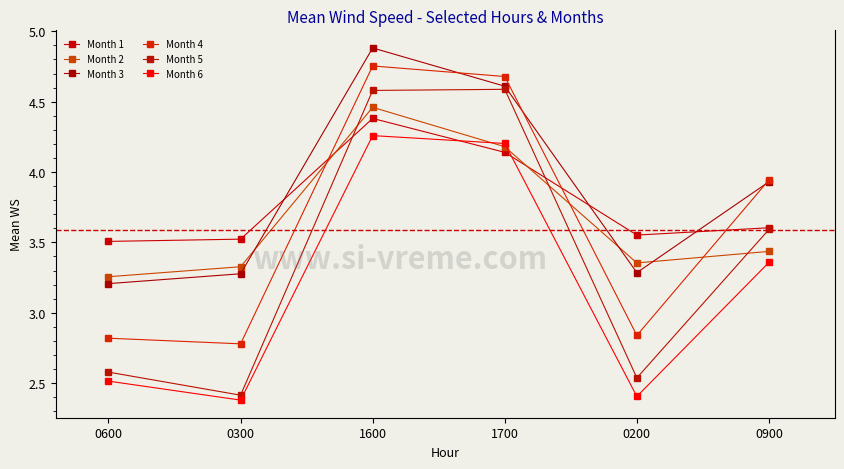

At which label does Month 2 reach its peak?

1600